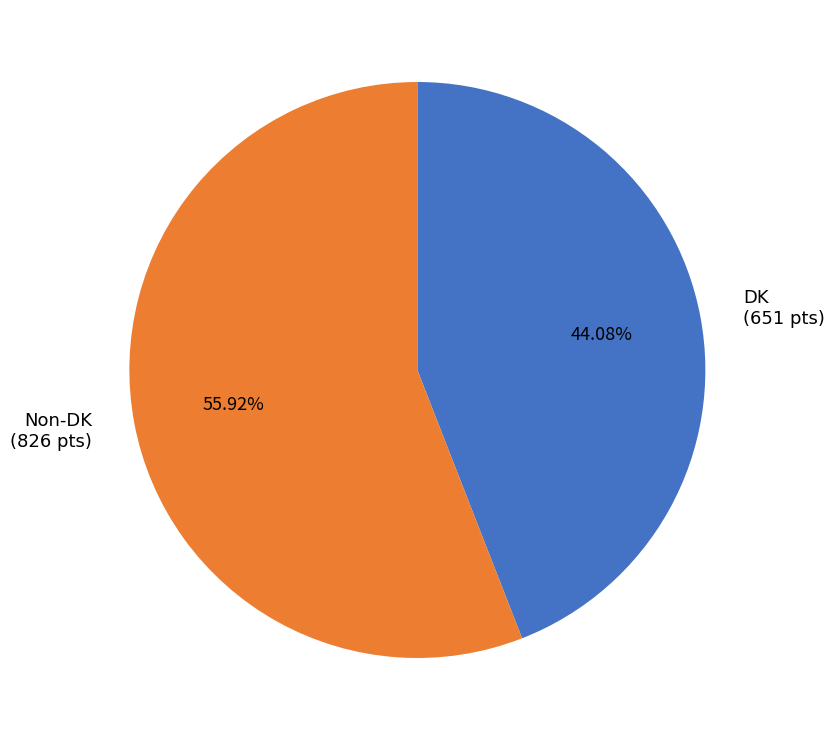

To the nearest percent, what is the average slice percentage?

50%